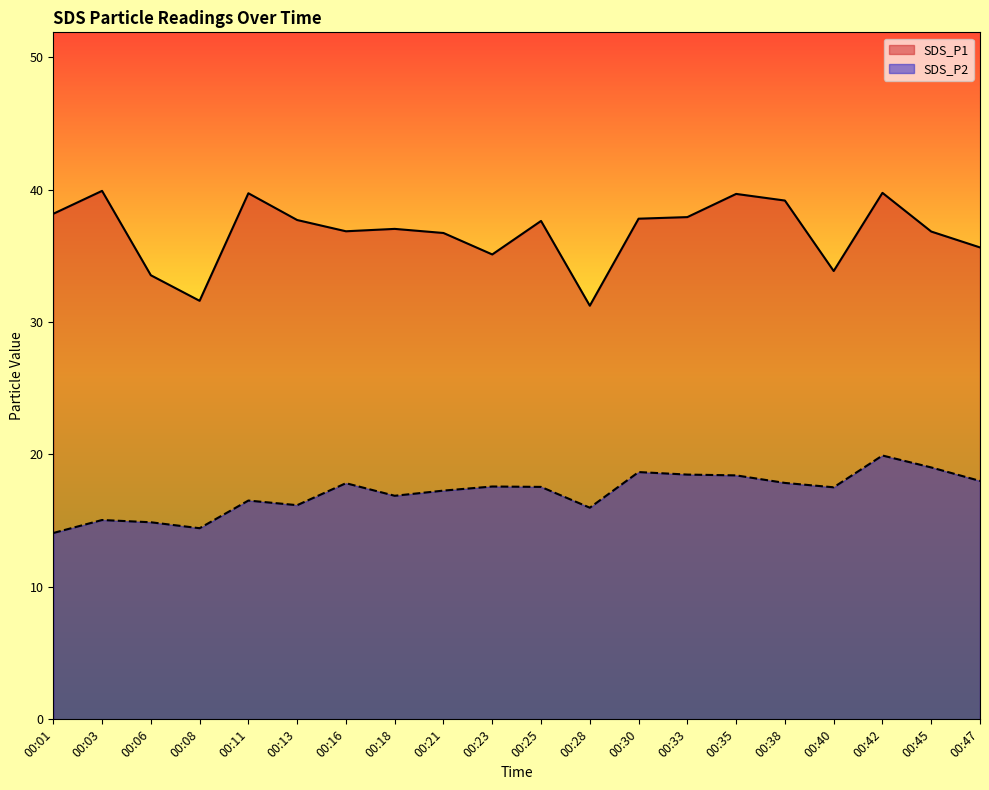

What is the total value across all series at 00:40?

51.4